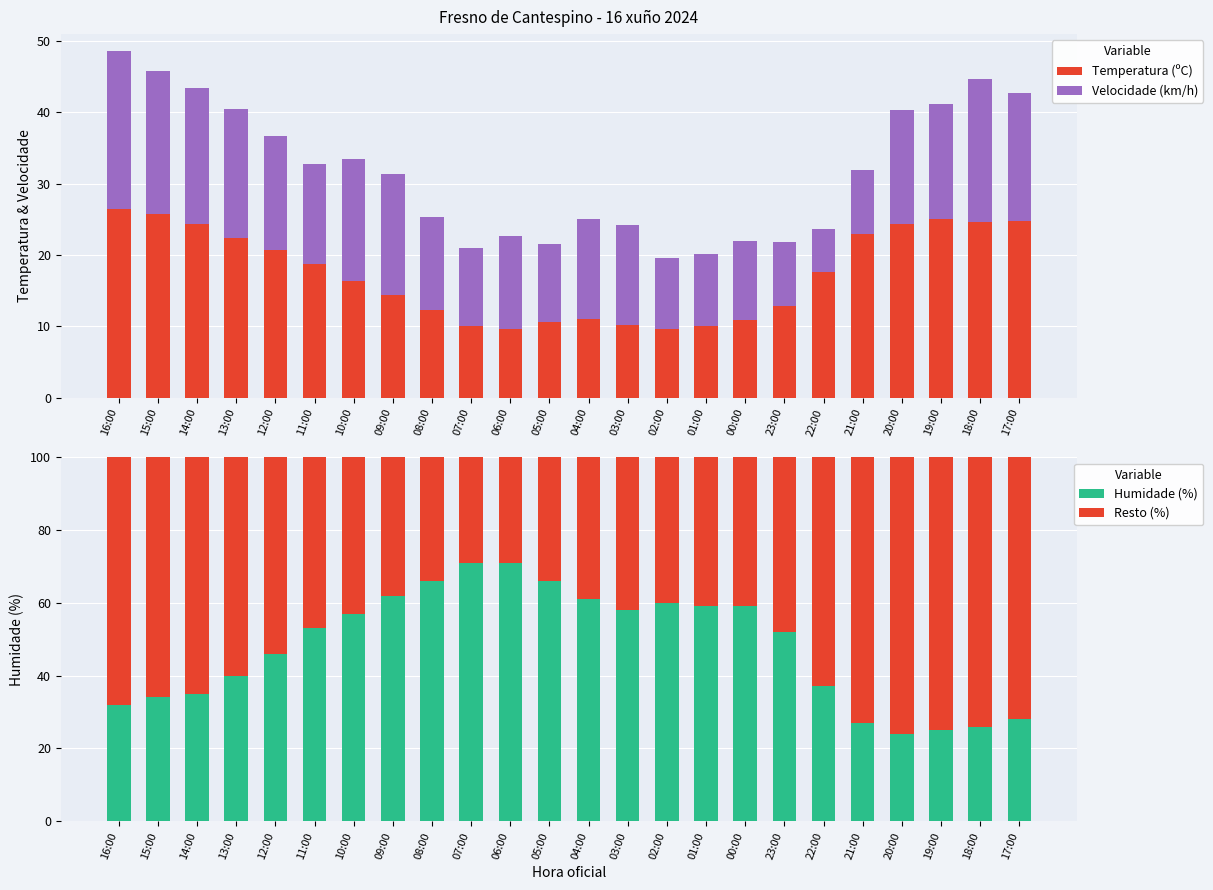

List the series in order of their peak value, highest first.

Resto (%), Humidade (%), Temperatura (ºC), Velocidade (km/h)